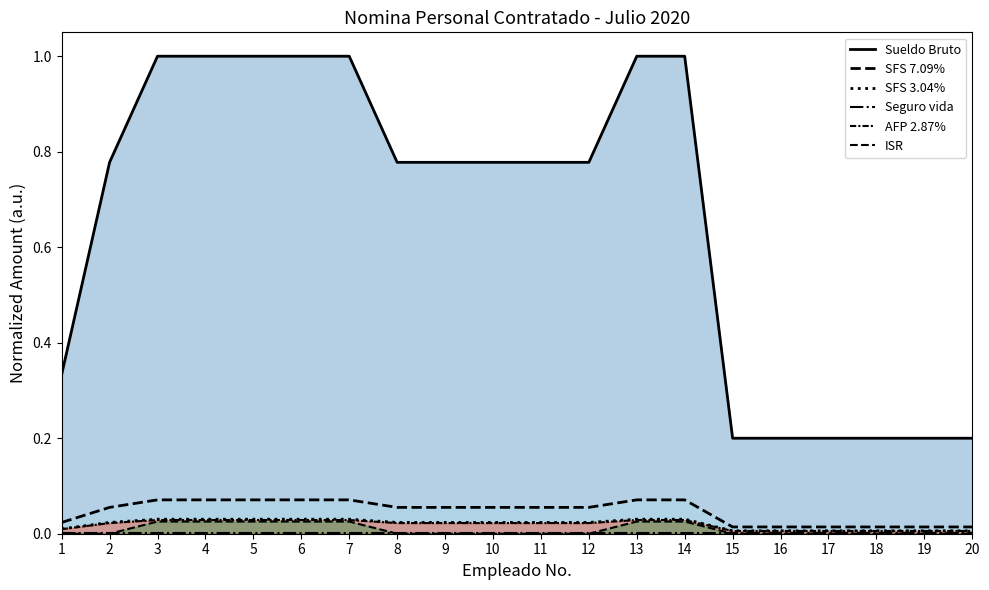

The value of Seguro vida at 3 is 0.0. True or false?

True